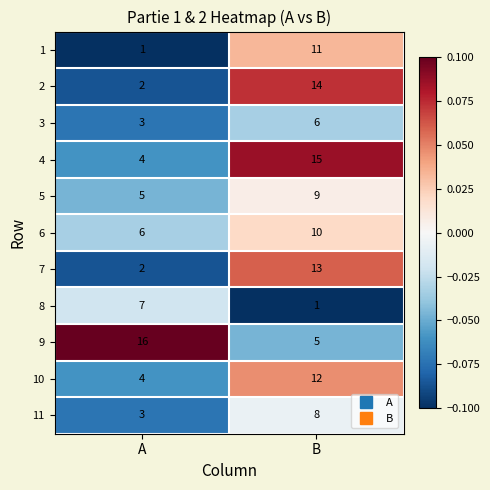

What is the average value of the 7 series?

8